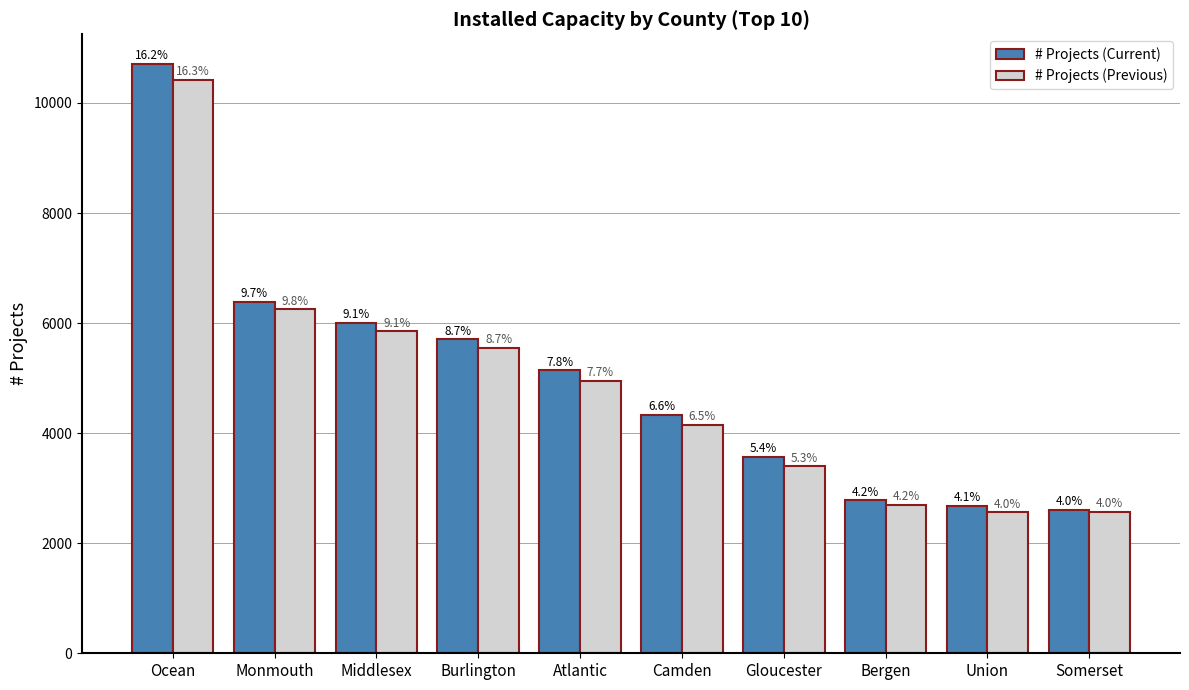

Does the chart contain any negative values?

No